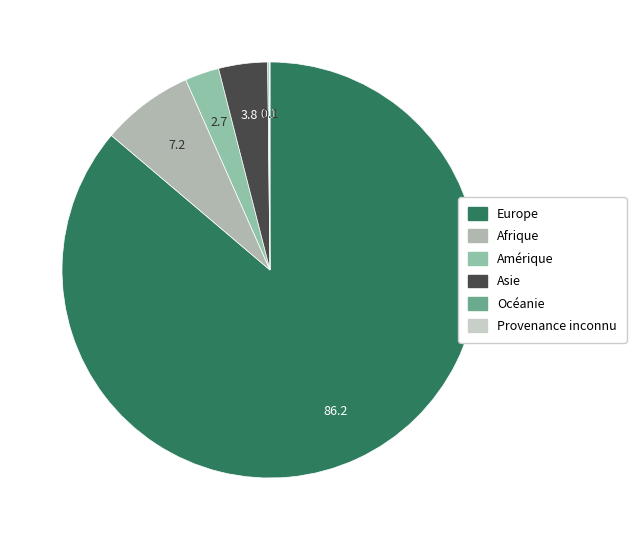

Count the number of slices in the pie.

6